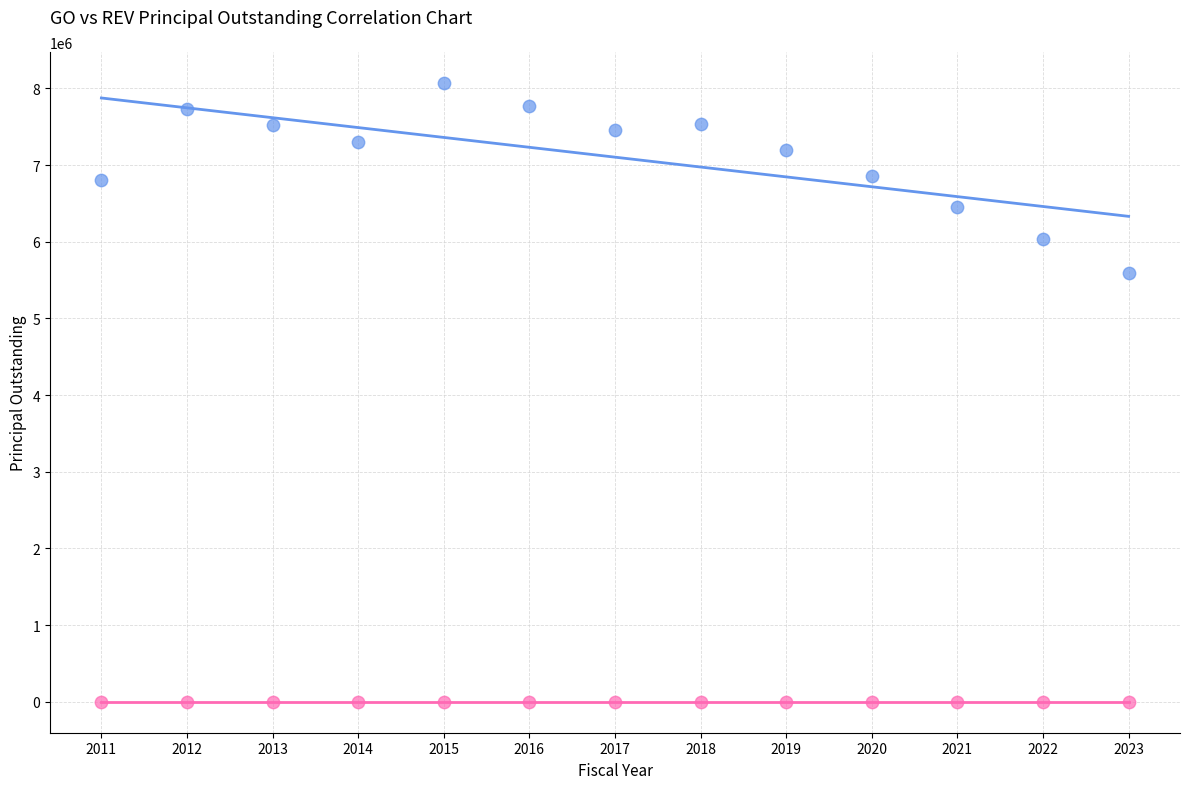

Which series contains the highest Y value?

GOPrincipalOutstanding